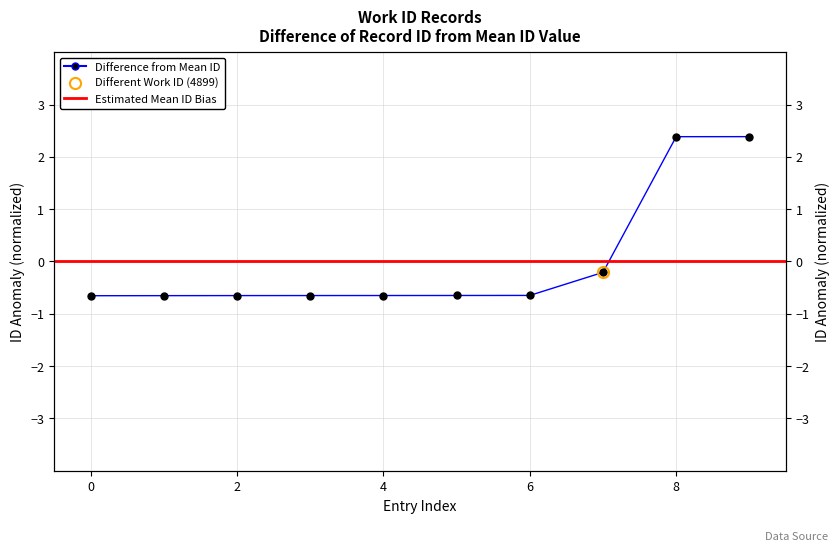

How many positive values are there?

2